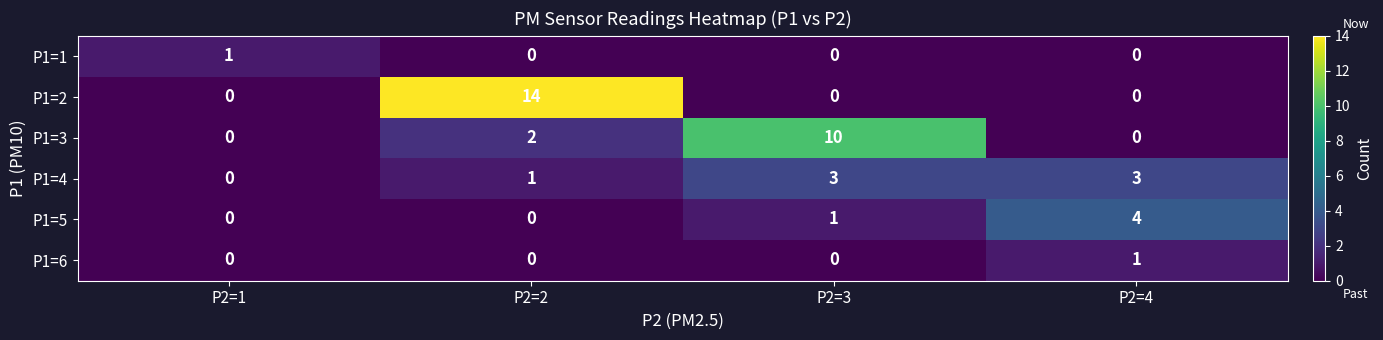

Is it true that P1=6 equals 1 at P2=3?

False